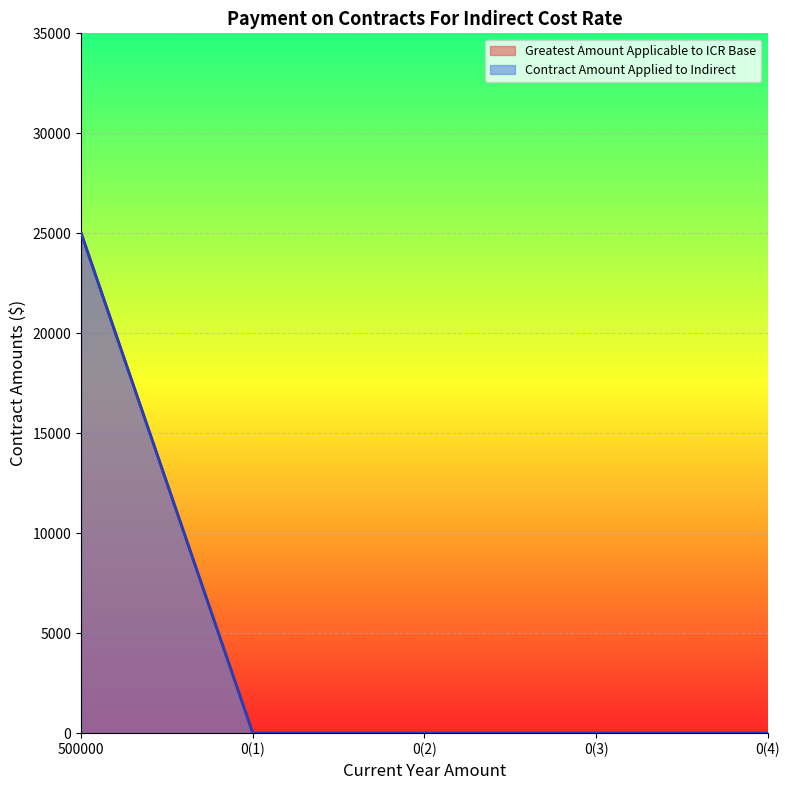

How many values in the Greatest Amount Applicable to ICR Base series exceed 0?

1